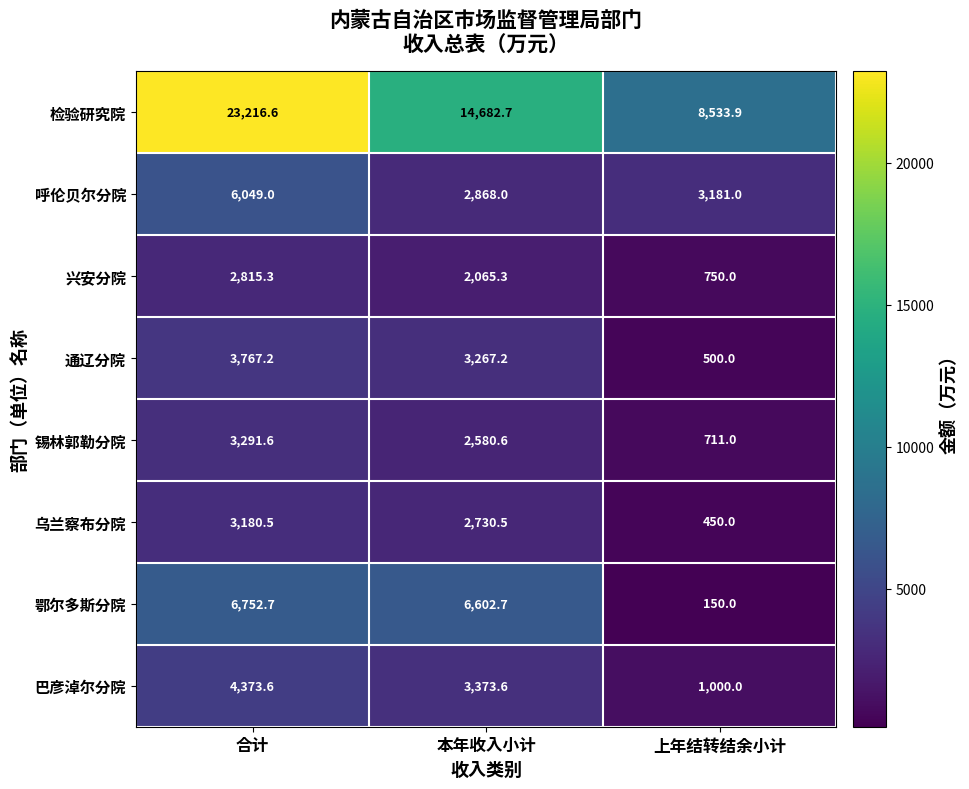

Which series has the widest spread of values?

检验研究院